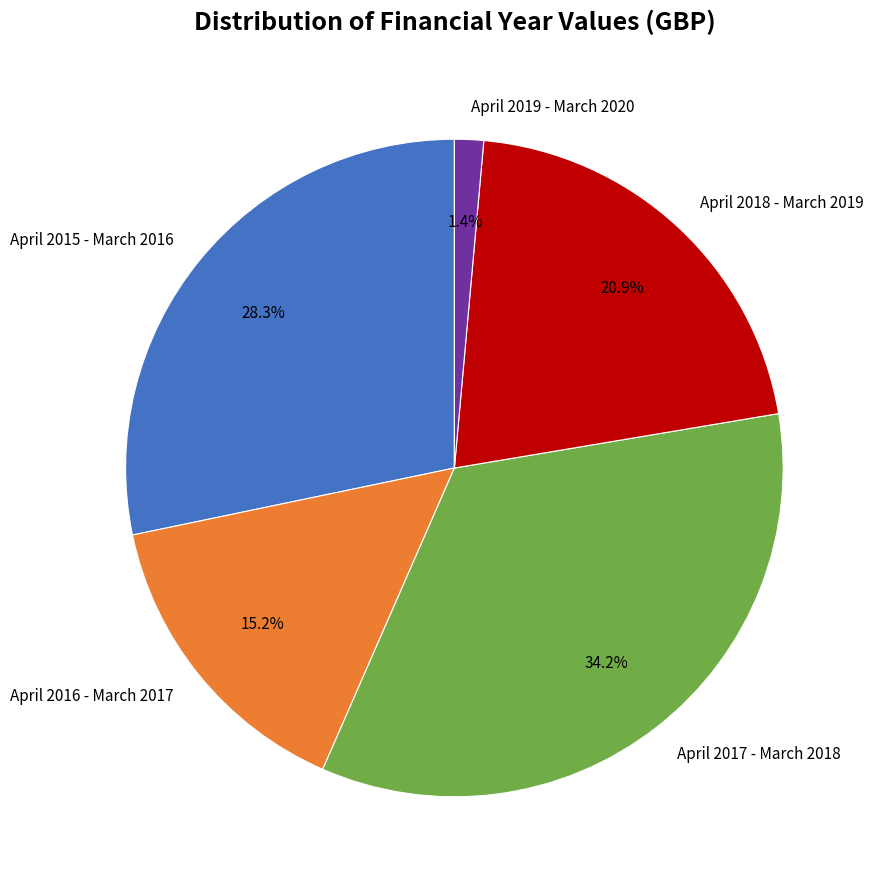

What percentage is the April 2017 - March 2018 slice, to the nearest percent?

34%